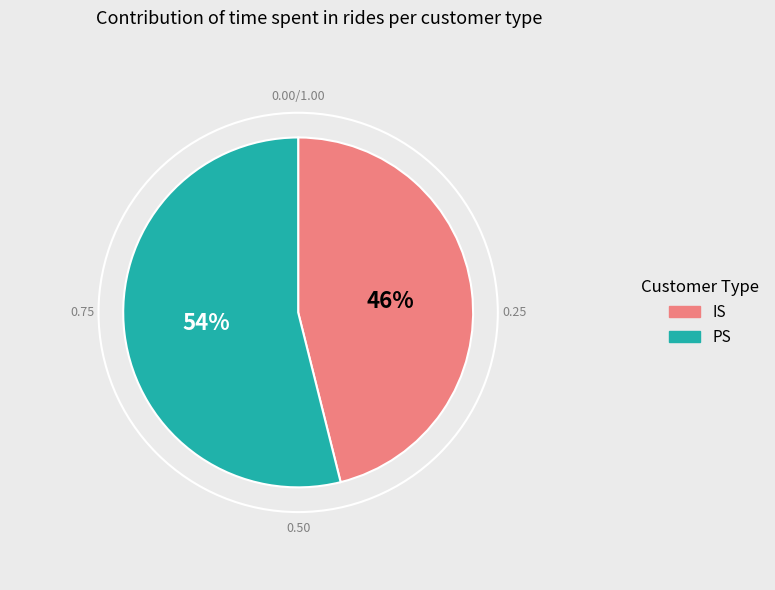

Do IS and PS together represent more than half of the pie?

Yes